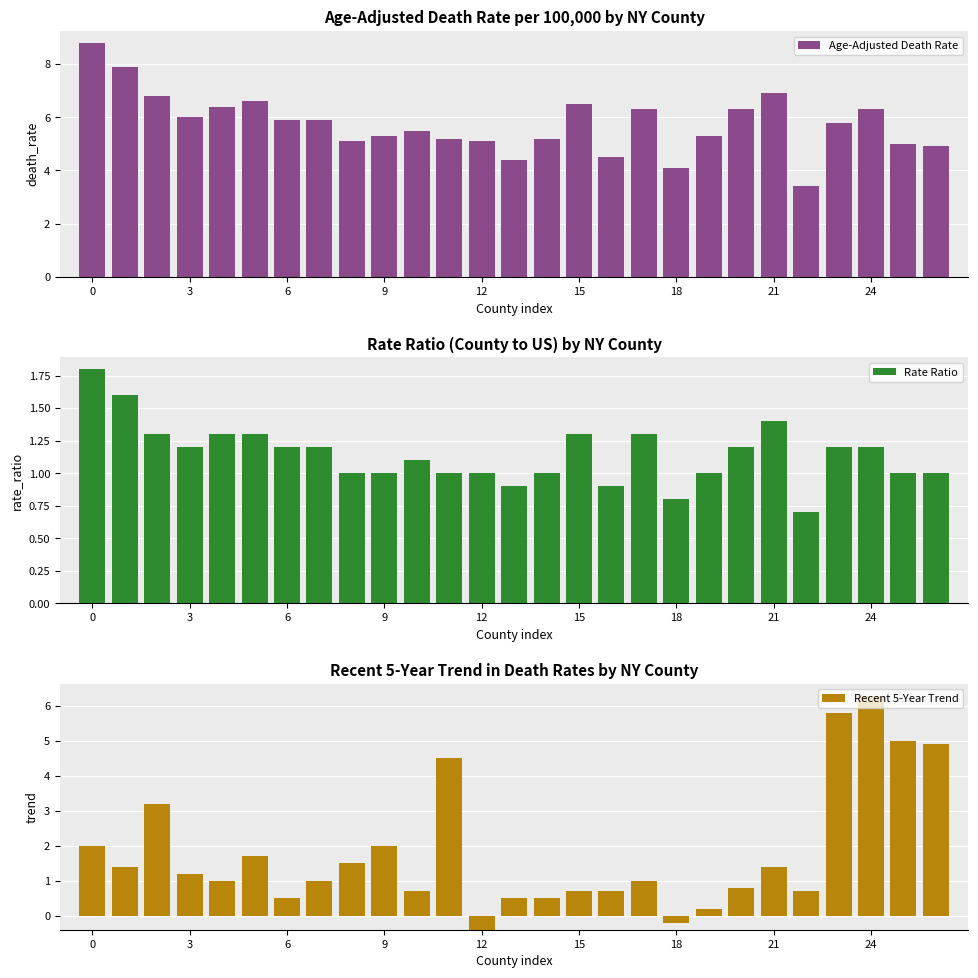

What is the sum of all Rate Ratio values?

30.9